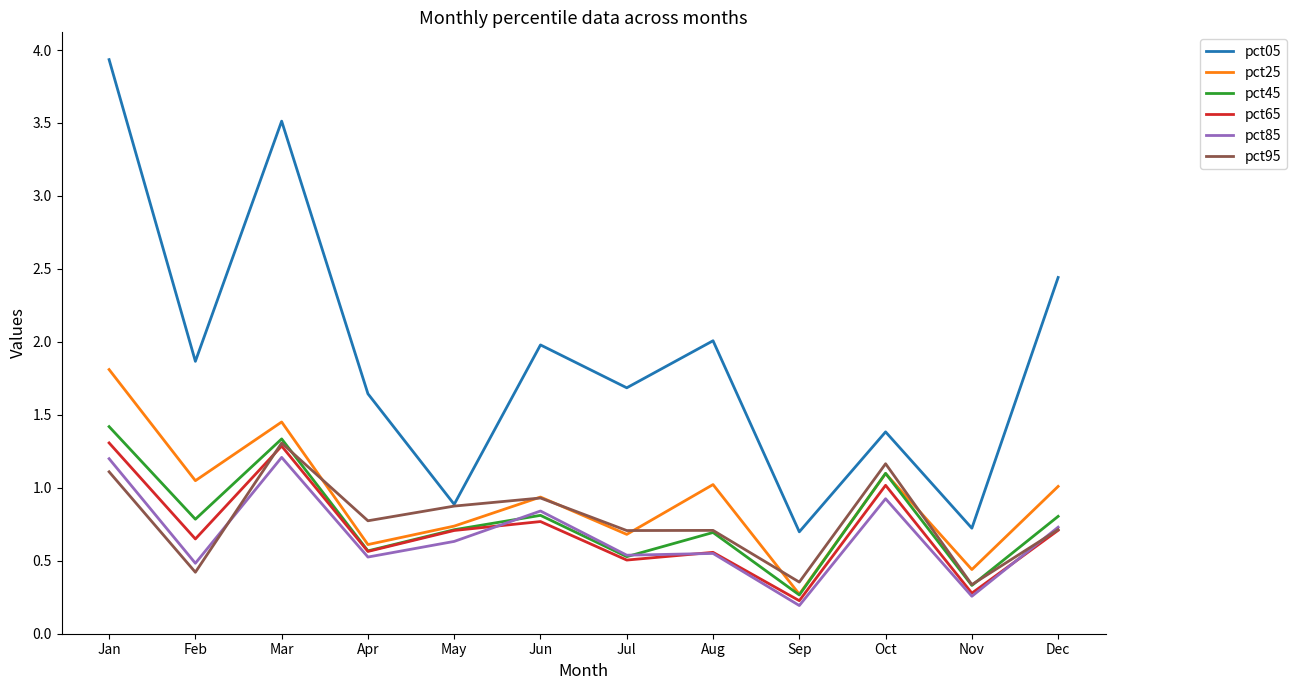

At which category is the sum across all series the highest?

Jan